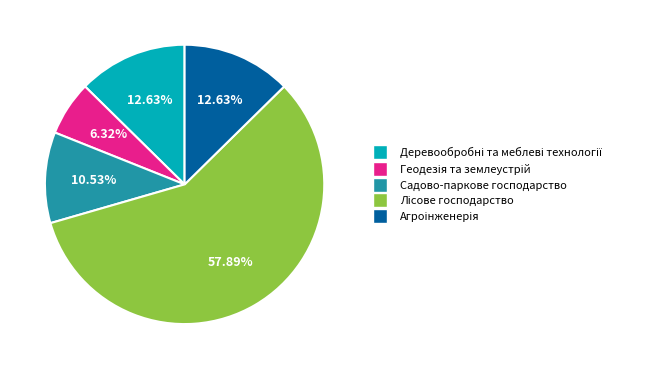

Is there a majority slice in this chart?

Yes